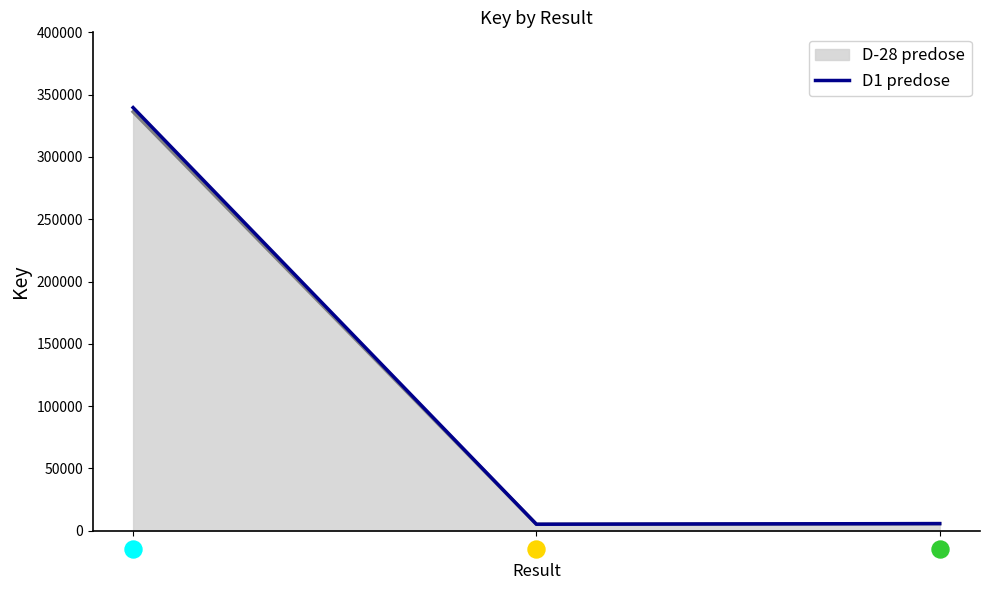

At how many categories does at least one series exceed 7854?

1